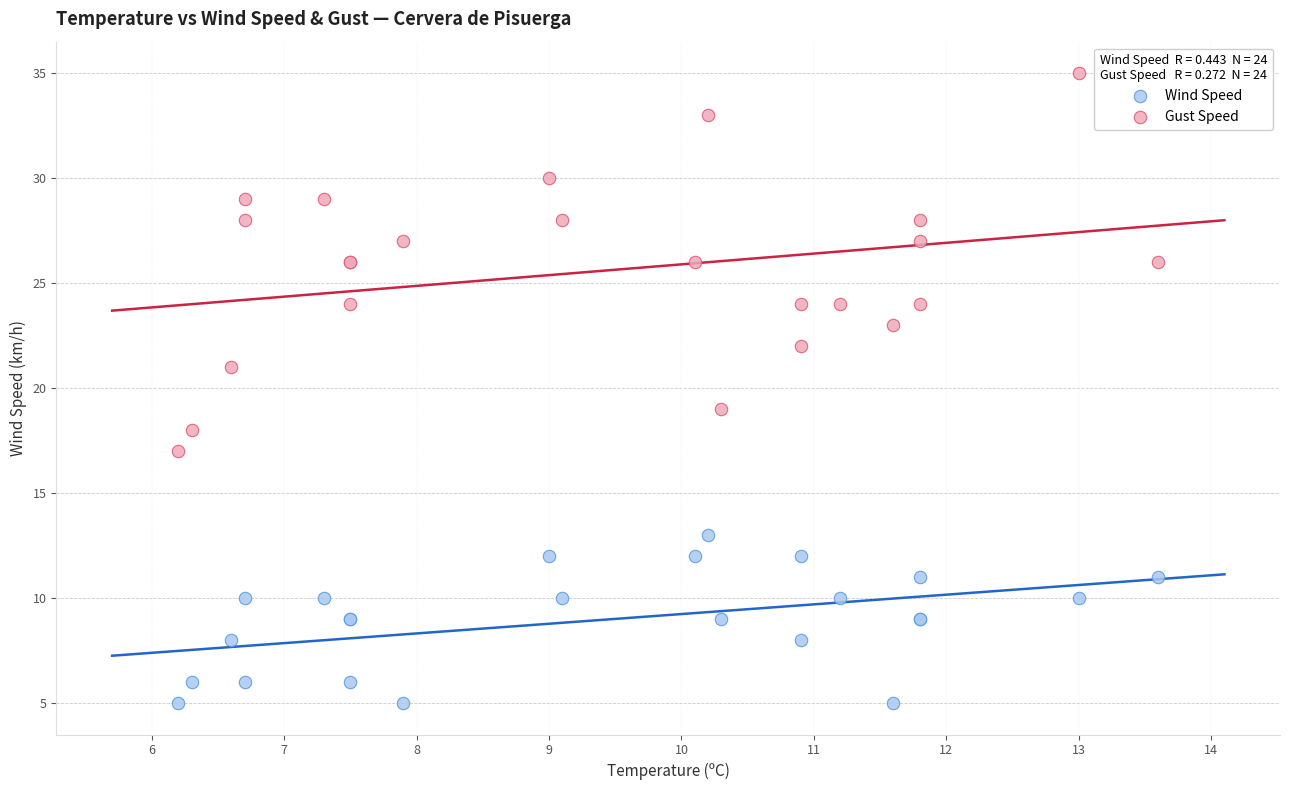

Which series has the widest spread of Y values?

Gust Speed